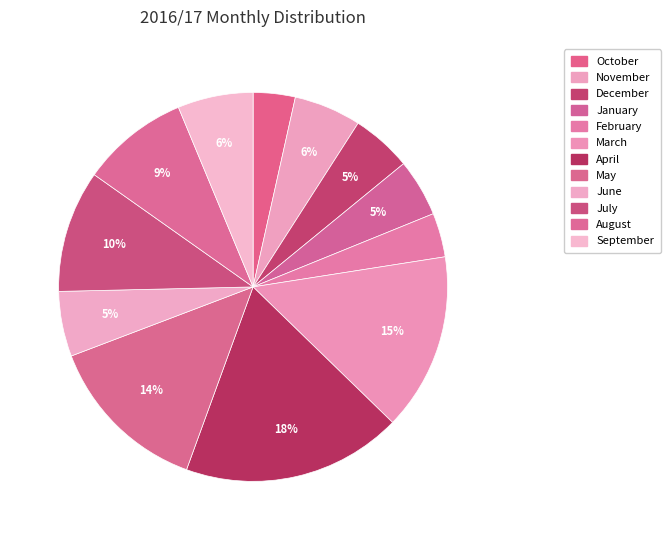

Do July and January together represent more than half of the pie?

No